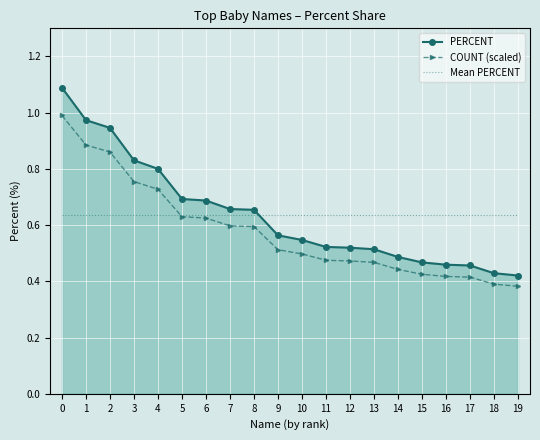

Is it true that COUNT (scaled) equals 0.3 at 12?

False